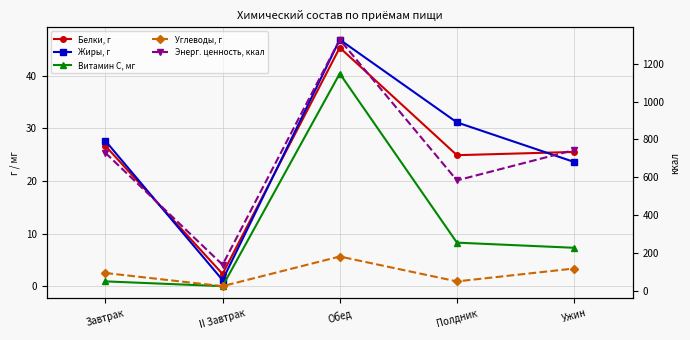

What is the difference between the maximum and minimum values in the Витамин С, мг series?

40.5